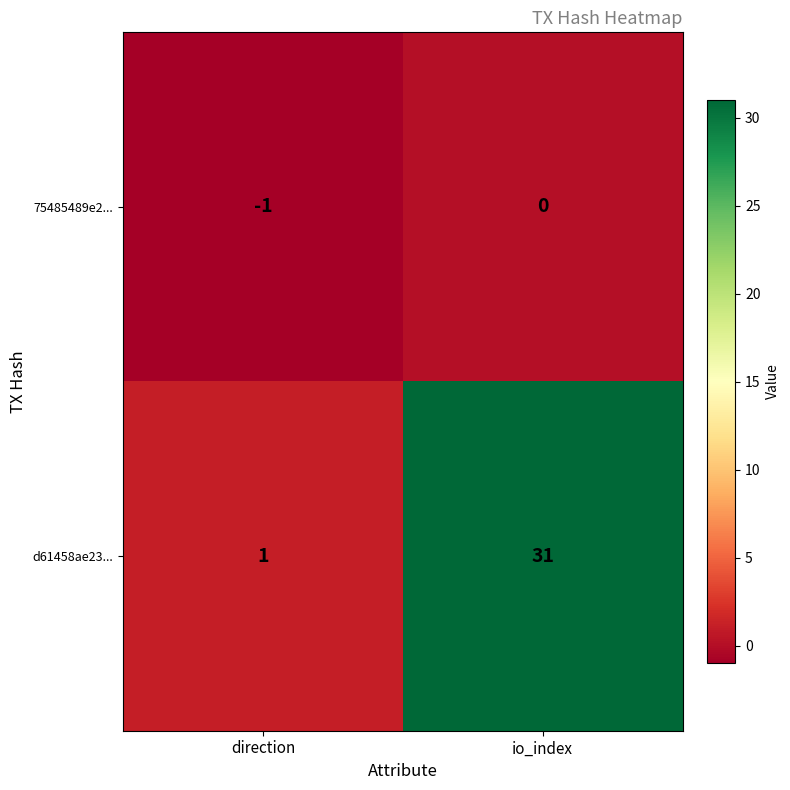

True or false: 75485489e2... has a value of 0 at direction.

False